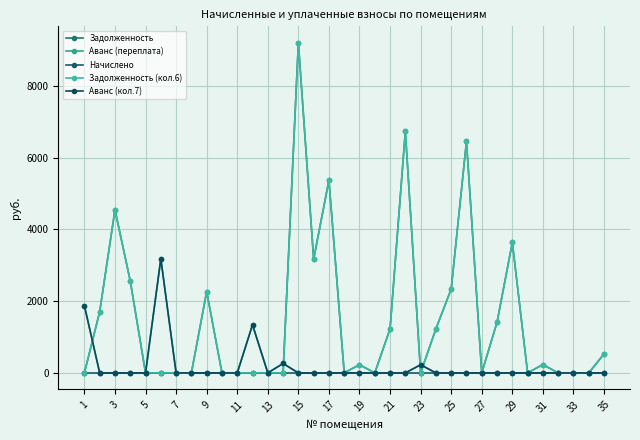

In Задолженность (кол.6), how many points are lower than both neighbors (excluding endpoints)?

6